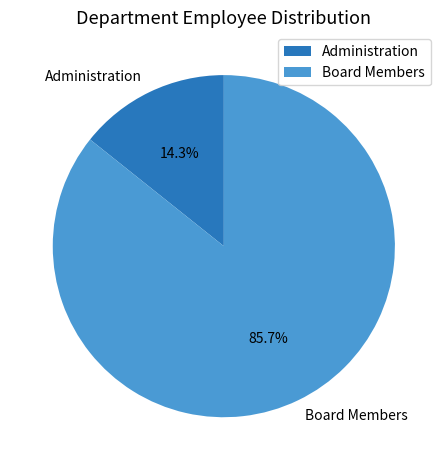

What percentage is the Board Members slice, to the nearest percent?

86%